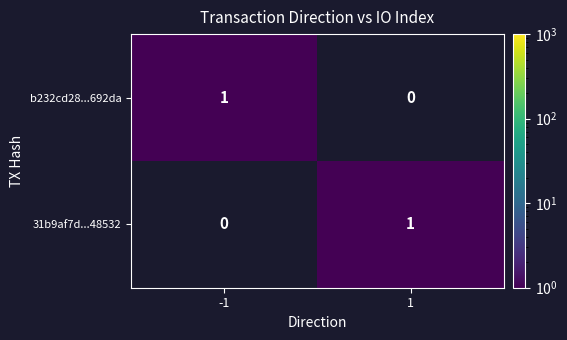

Is the value of b232cd28...692da at 1 greater than the value of 31b9af7d...48532 at 1?

No